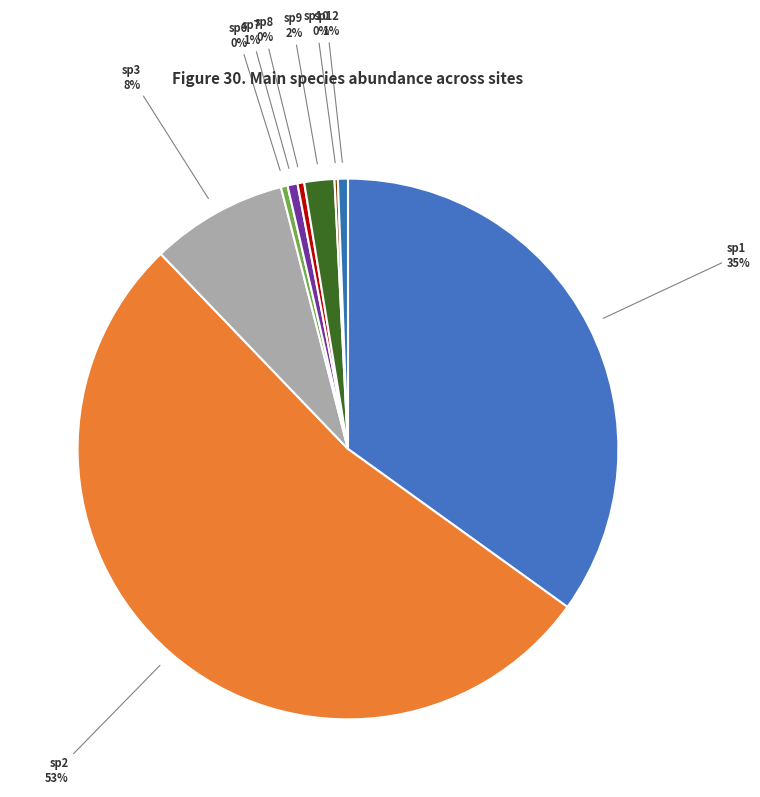

The sp7 slice represents 6% of the pie. True or false?

False